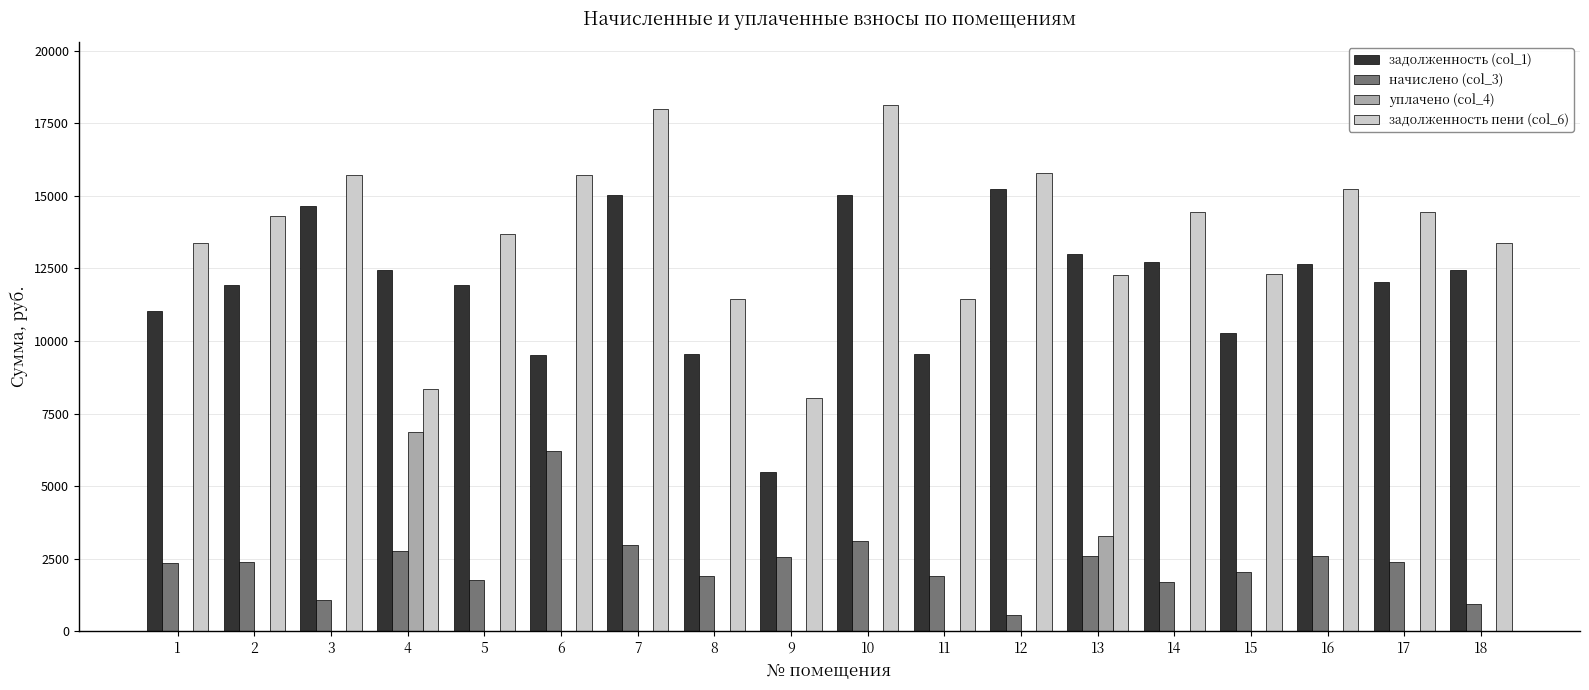

What is the total value across all series at 10?

36262.3